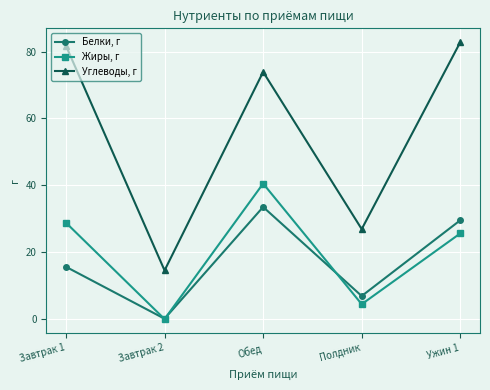

At Завтрак 2, list the series in order from largest to smallest.

Углеводы, г, Белки, г, Жиры, г